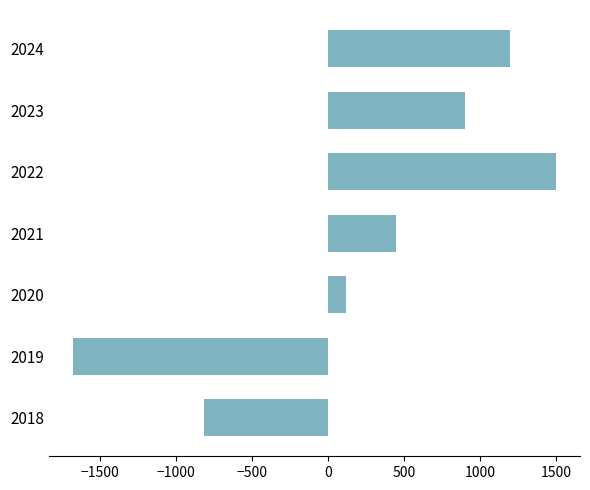

Count the number of data series in this chart.

1